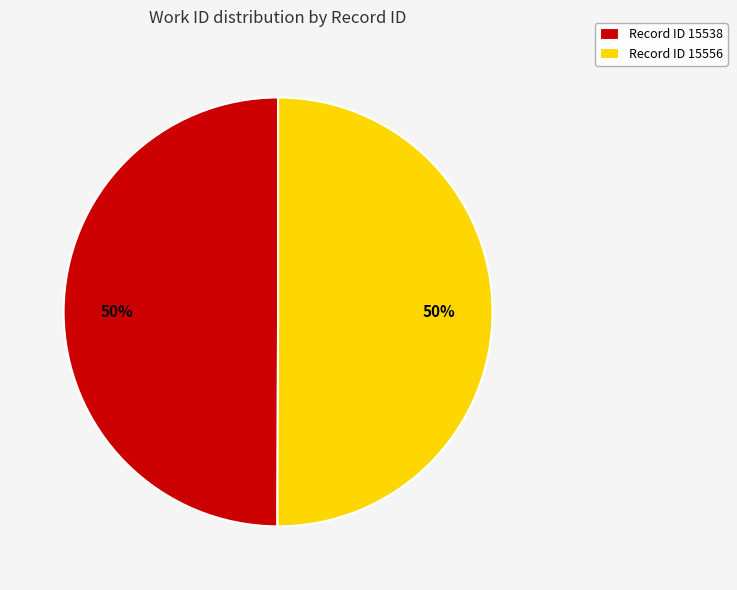

To the nearest percent, what is the average slice percentage?

50%